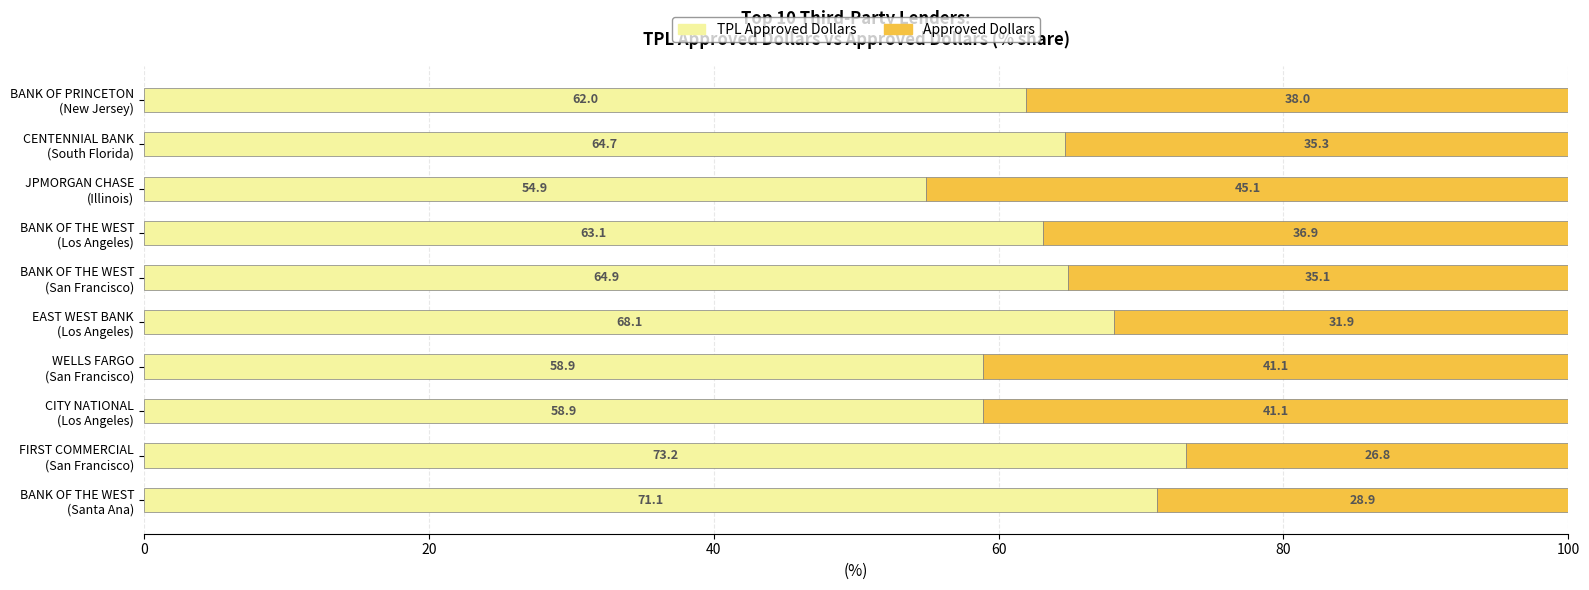

What position from the left is JPMORGAN CHASE (Illinois)?

8